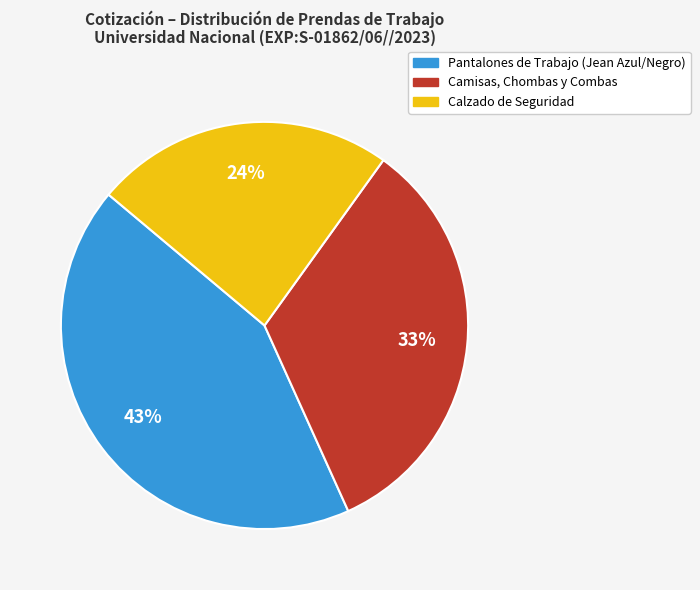

To the nearest percent, what is the average slice percentage?

33%